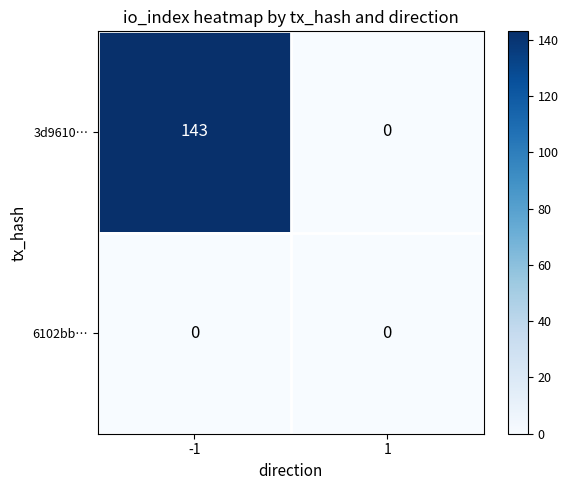

What is the greatest value displayed?

143